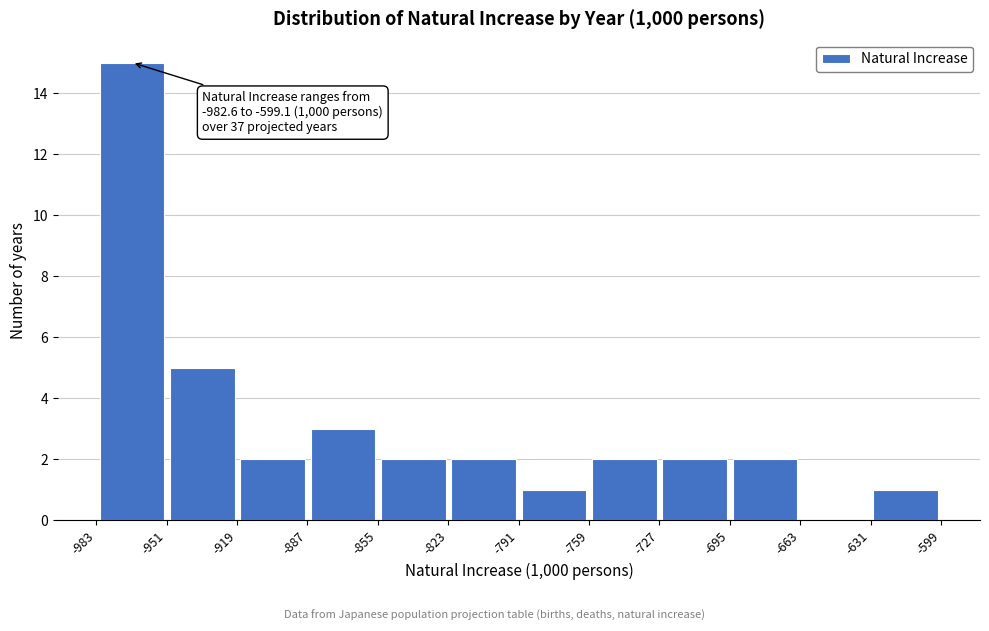

Over which range of the x-axis is the bar tallest?

-985 to -950